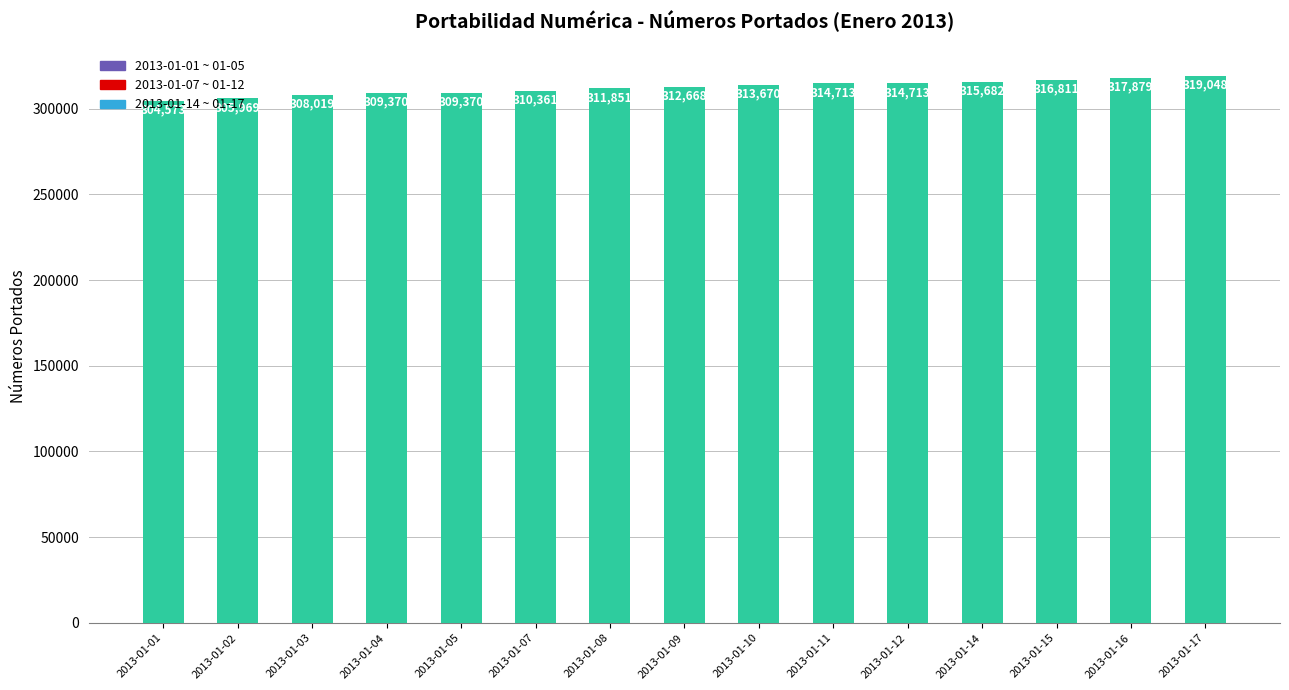

The value at 2013-01-15 is 316811. True or false?

True